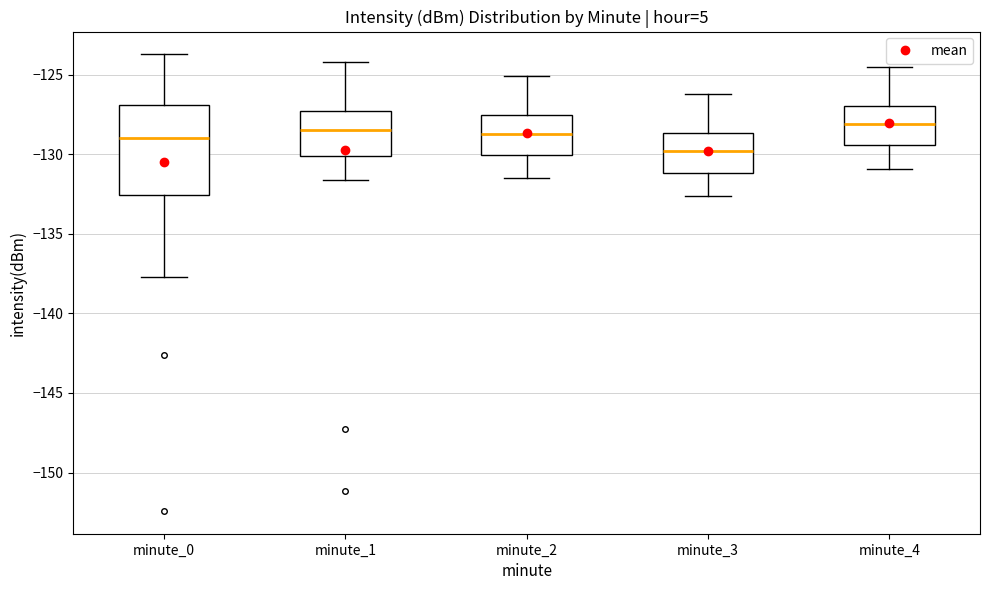

Reading left to right, transcribe this box plot: for each box, give where its median line is, the range the box spans, and where its two whiskers end, as read against the y-axis. The values are not printed on the chart, so give them approximately, as read against the axis.

minute_0: median -129.0, box -132.5 to -127.0, whiskers -137.5 to -123.5
minute_1: median -128.5, box -130.0 to -127.5, whiskers -131.5 to -124.0
minute_2: median -128.5, box -130.0 to -127.5, whiskers -131.5 to -125.0
minute_3: median -130.0, box -131.0 to -128.5, whiskers -132.5 to -126.0
minute_4: median -128.0, box -129.5 to -127.0, whiskers -131.0 to -124.5